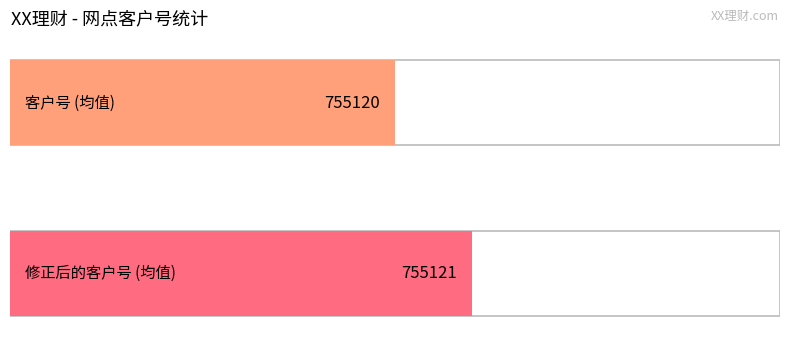

What is the greatest value displayed?

755121